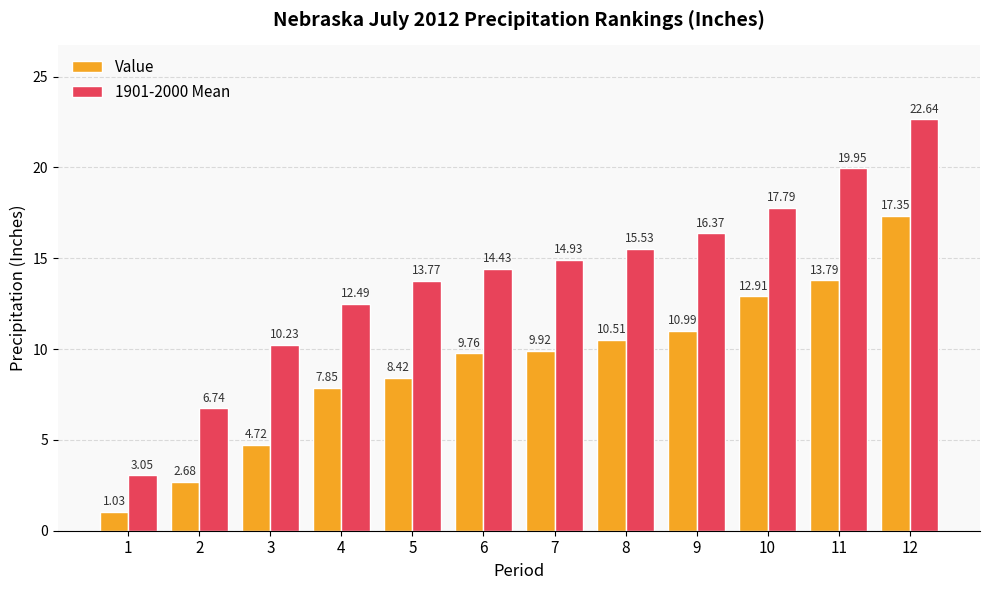

What is the sum of the 1901-2000 Mean values at 12 and 1?

25.7